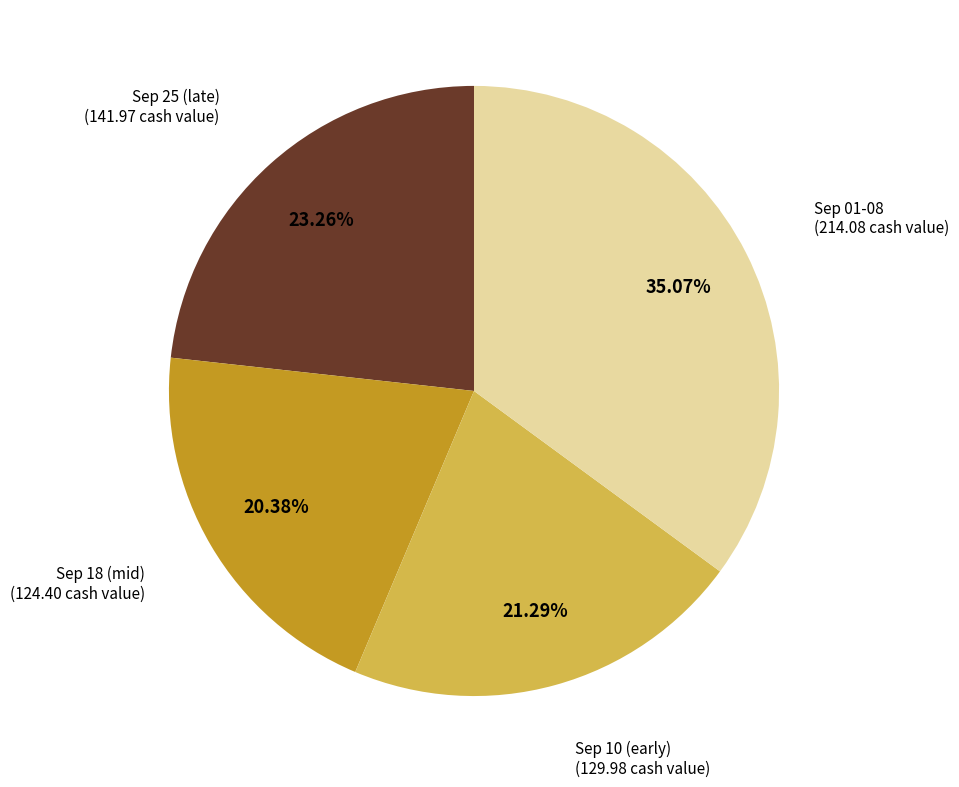

Is there a majority slice in this chart?

No